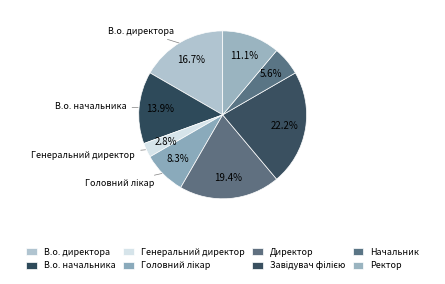

To the nearest percent, what is the average slice percentage?

12%